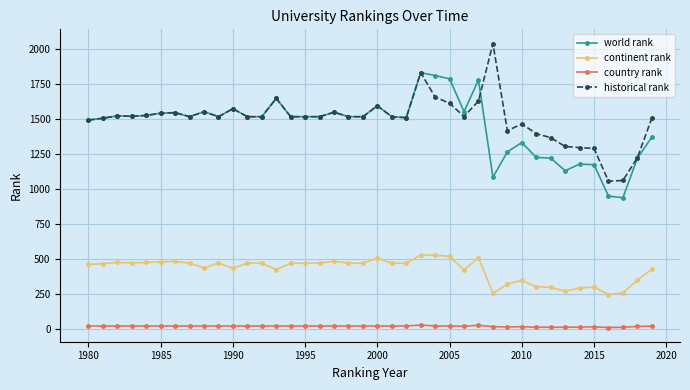

What is the average value of the historical rank series?

1497